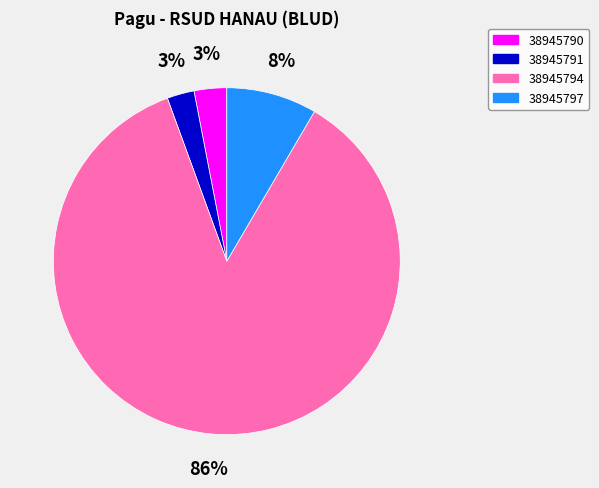

Between 38945790 and 38945797, which is larger?

38945797